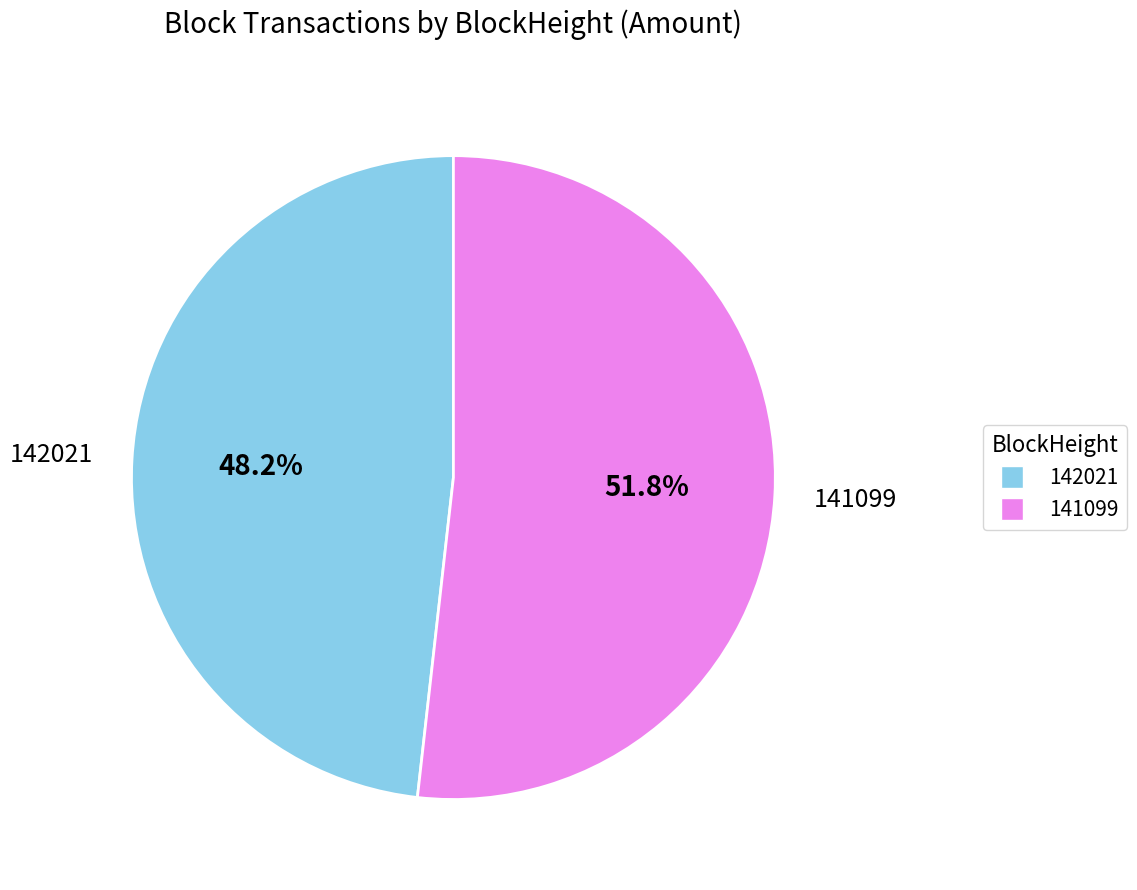

Between 142021 and 141099, which is larger?

141099